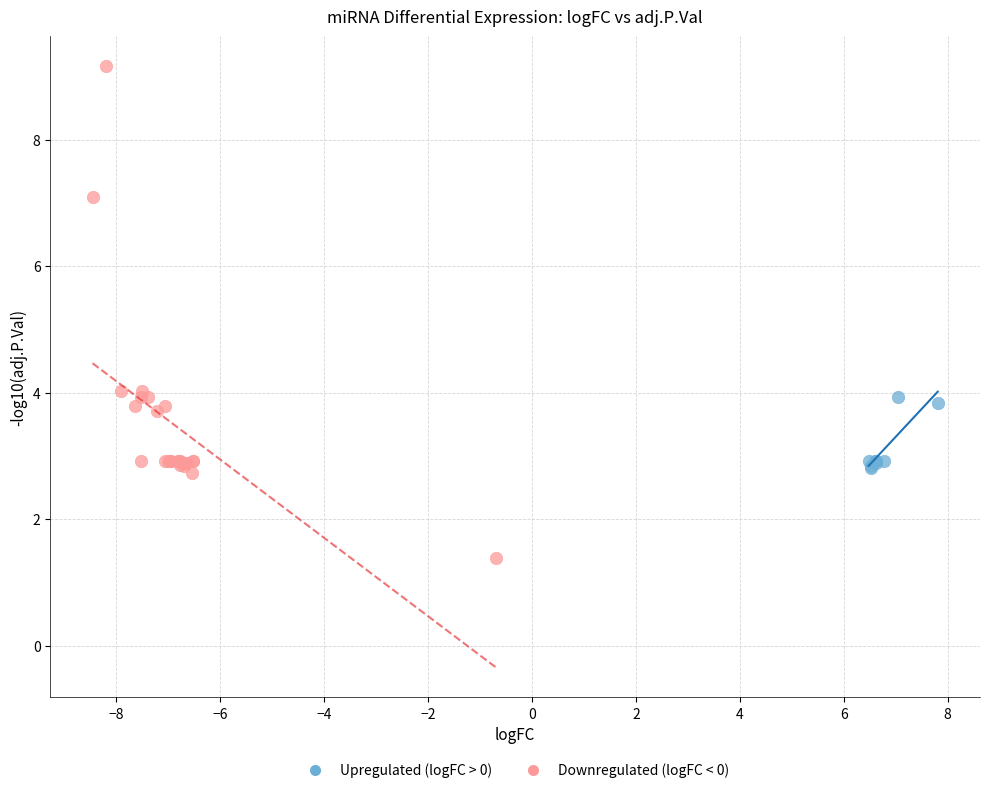

What are all the series names shown in the legend?

Upregulated (logFC > 0), Downregulated (logFC < 0)